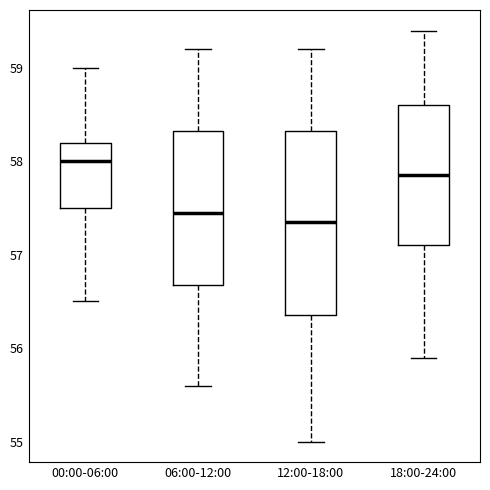

Reading left to right, transcribe this box plot: for each box, give where its median line is, the range the box spans, and where its two whiskers end, as read against the y-axis. The values are not printed on the chart, so give them approximately, as read against the axis.

00:00-06:00: median 58.0, box 57.5 to 58.2, whiskers 56.5 to 59.0
06:00-12:00: median 57.5, box 56.7 to 58.3, whiskers 55.6 to 59.2
12:00-18:00: median 57.4, box 56.4 to 58.3, whiskers 55.0 to 59.2
18:00-24:00: median 57.9, box 57.1 to 58.6, whiskers 55.9 to 59.4